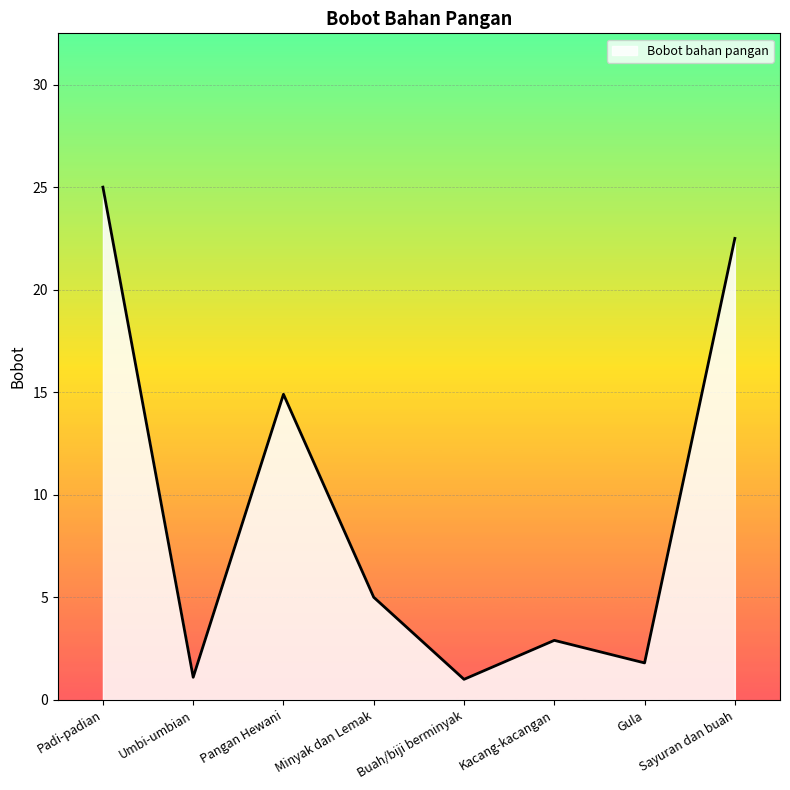

How many lines are shown in the chart?

1